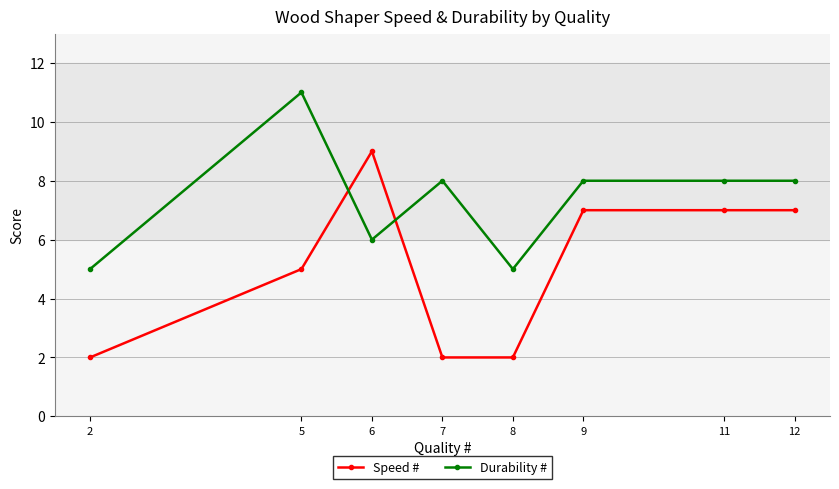

Reading left to right, list all the values displayed in this chart.

Speed #: 2	5	9	2	2	7	7	7
Durability #: 5	11	6	8	5	8	8	8